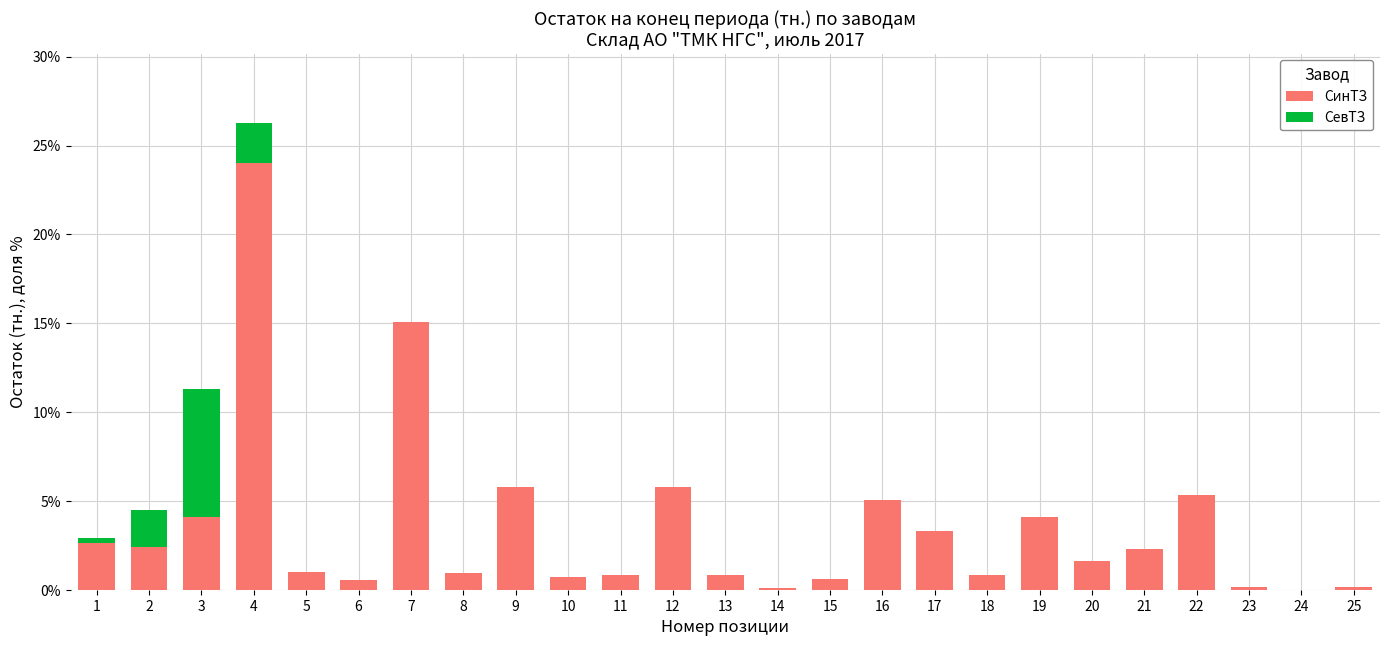

At which category is the sum across all series the highest?

4